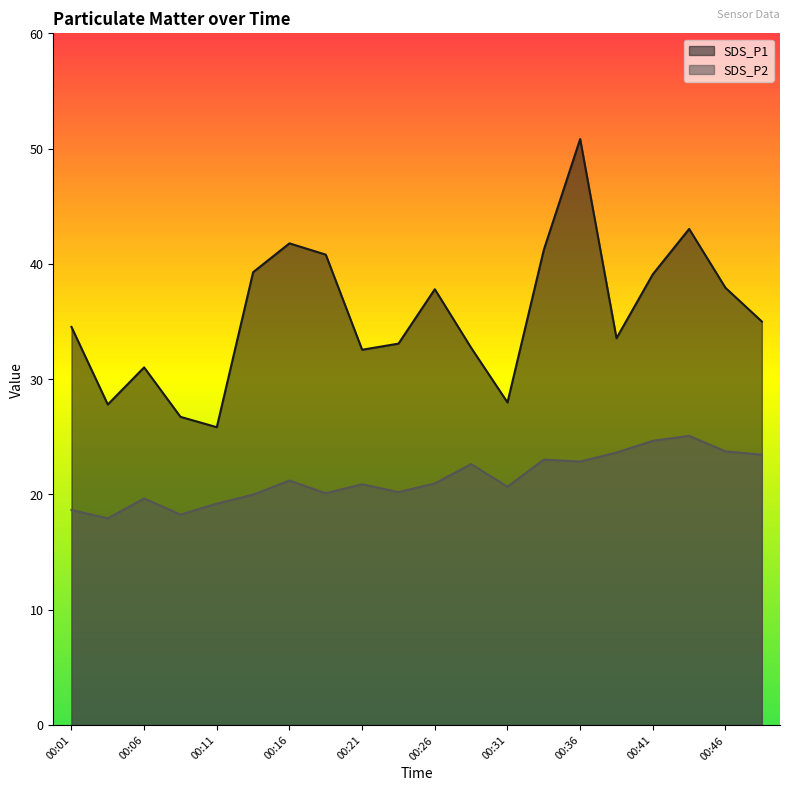

True or false: SDS_P2 has a value of 32.4 at 00:26.

False